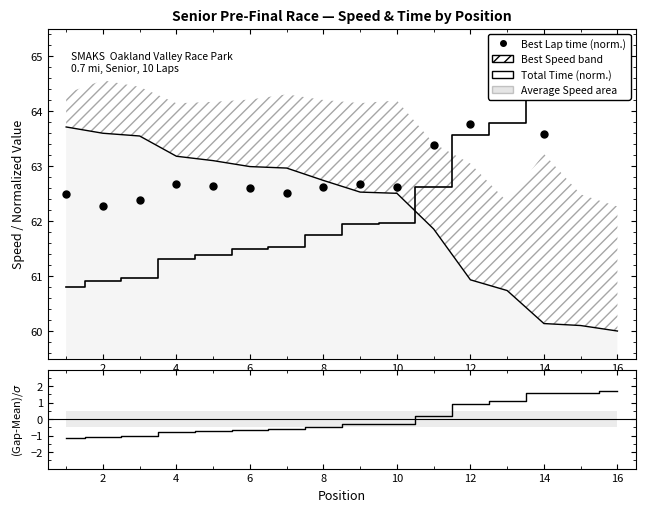

Is the value of Best Lap time (norm.) at 12 greater than the value of Gap to P1 residual at 10?

Yes